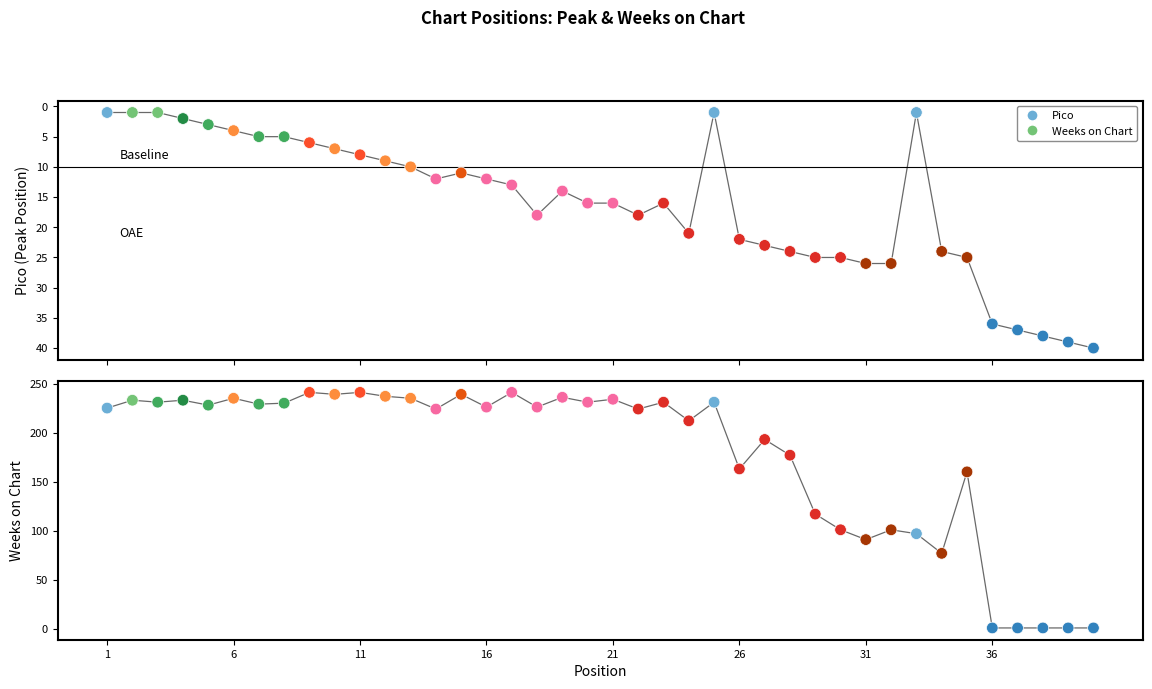

Which series contains the lowest Y value?

Pico